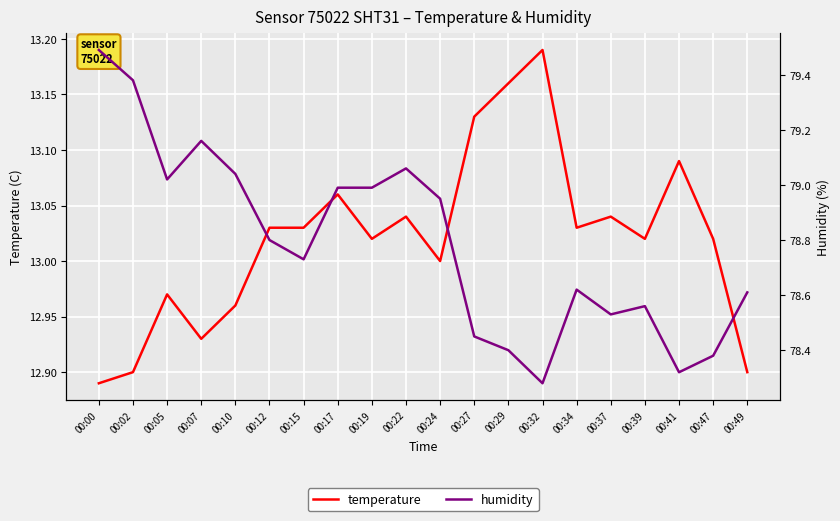

Where is the first local minimum for humidity?

00:05